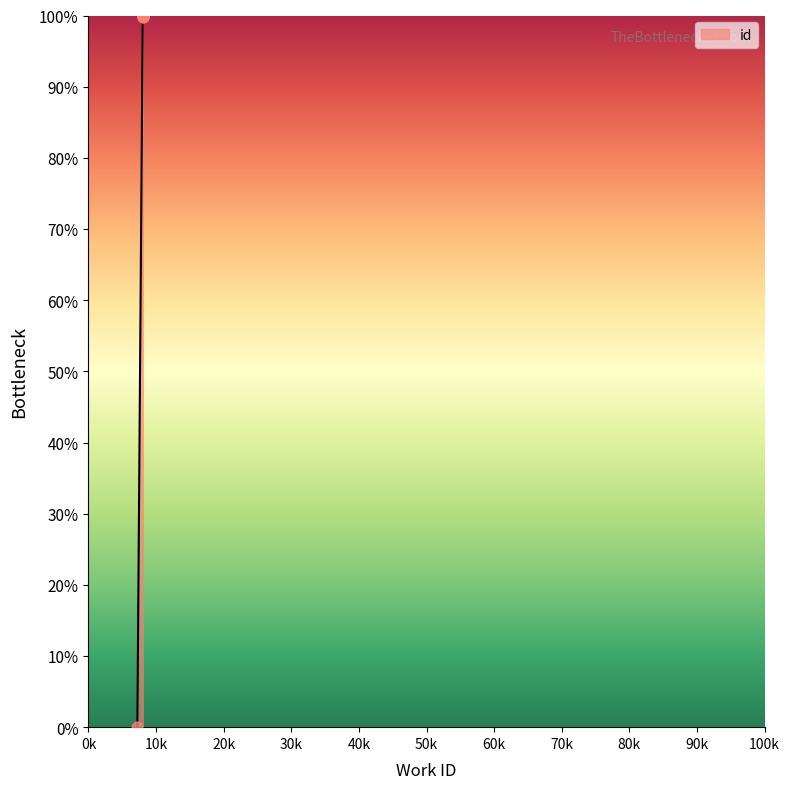

Which has a higher value, 7233 or 8024?

8024